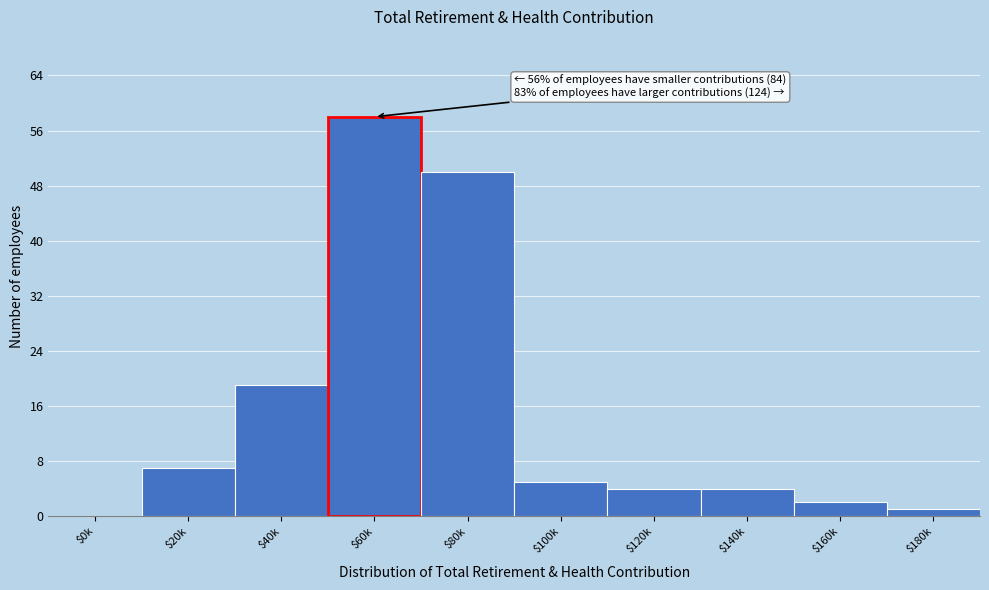

Read the value at $100k.

5